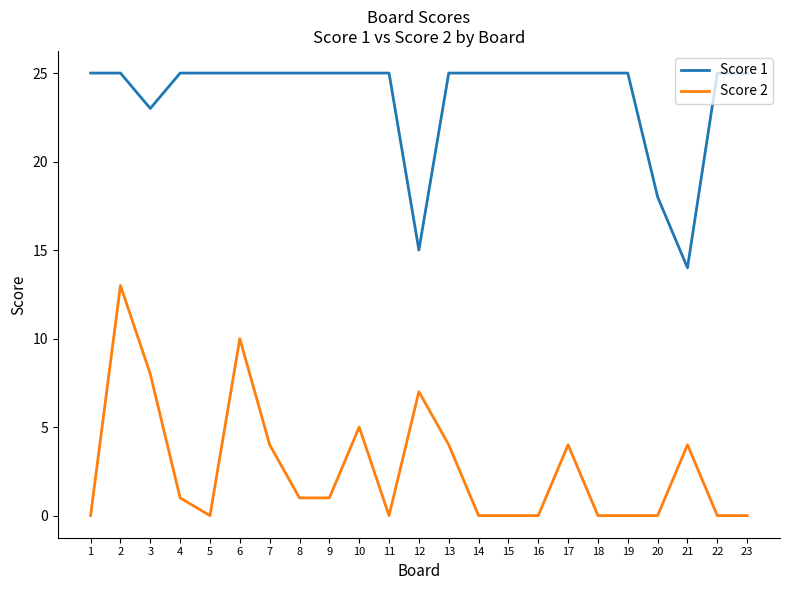

Reading left to right, list all the values displayed in this chart.

Score 1: 25	25	23	25	25	25	25	25	25	25	25	15	25	25	25	25	25	25	25	18	14	25	25
Score 2: 0	13	8	1	0	10	4	1	1	5	0	7	4	0	0	0	4	0	0	0	4	0	0